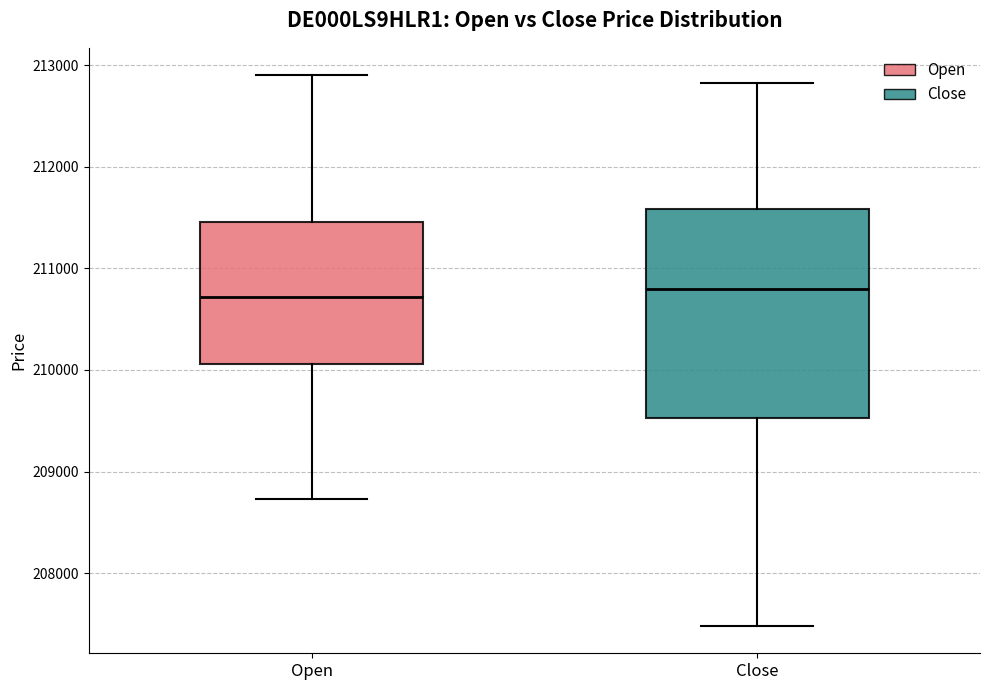

Where does the lower whisker of the box for Open end on the y-axis? The values are not printed on the chart, so give them approximately, as read against the axis.

208700